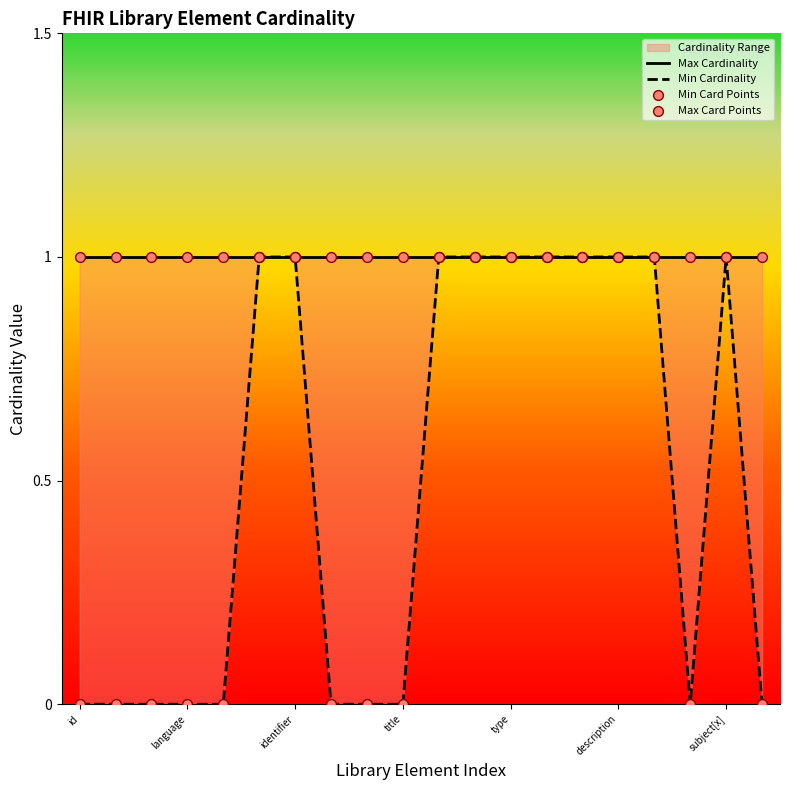

Which series contains the highest Y value?

Max Cardinality